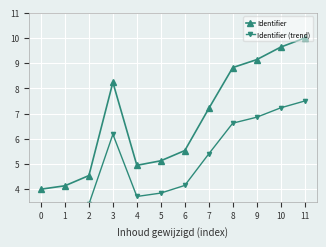

Where is Identifier nearest to the value 7?

7